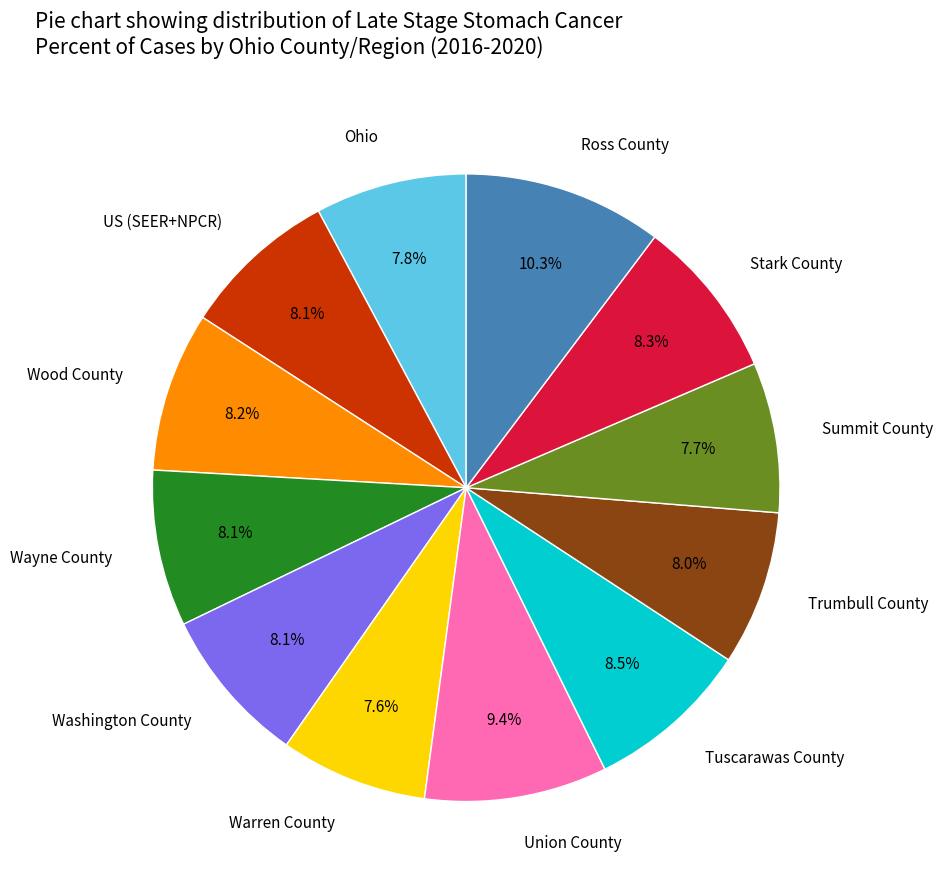

What is the ratio of the value at Ohio to the value at Trumbull County?

1.0